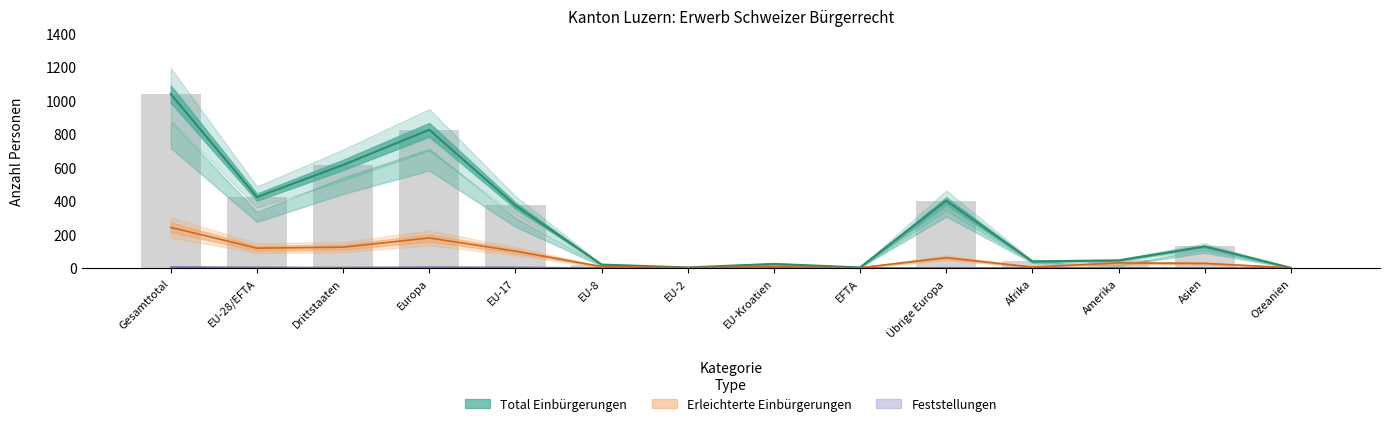

What is the spread (max minus min) of values at Ozeanien?

1